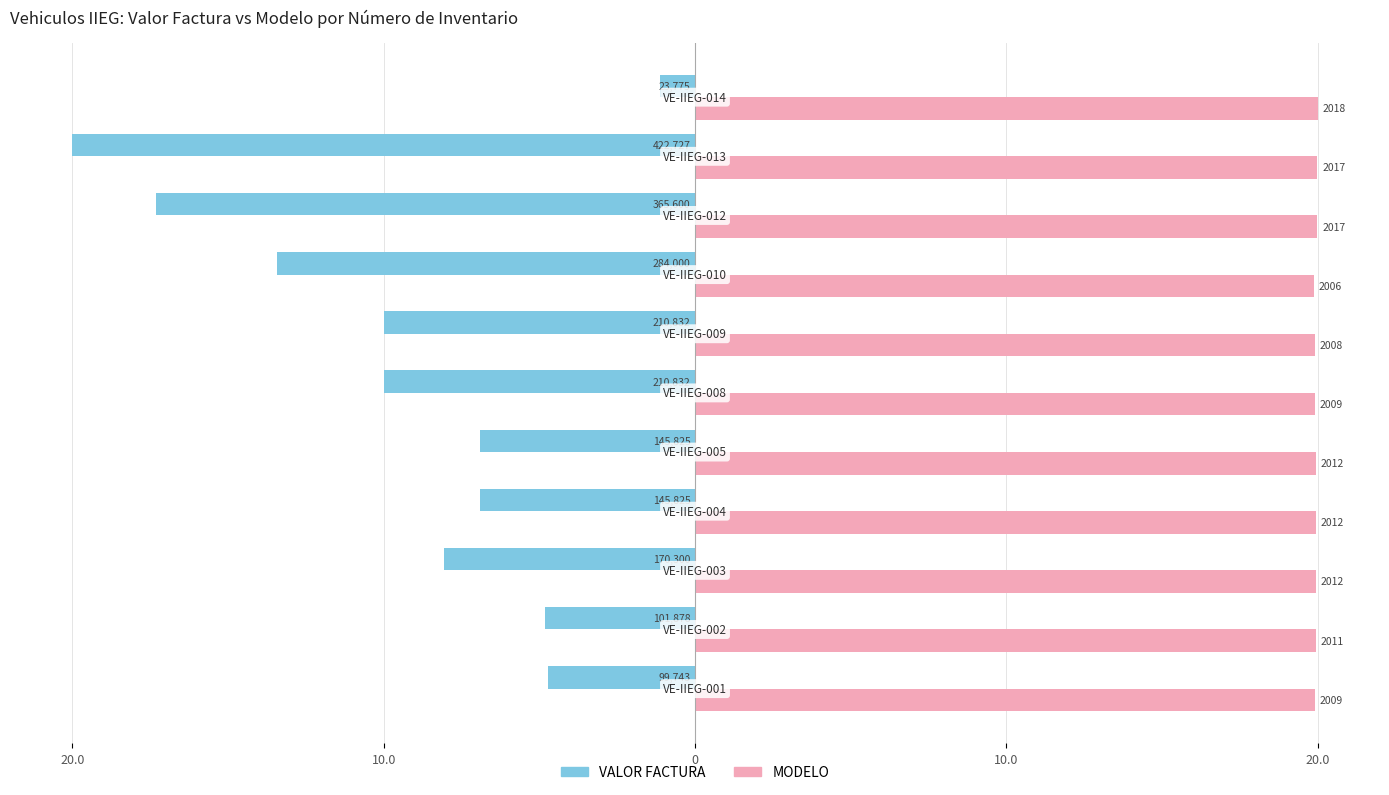

What are all the series names shown in the legend?

VALOR FACTURA, MODELO